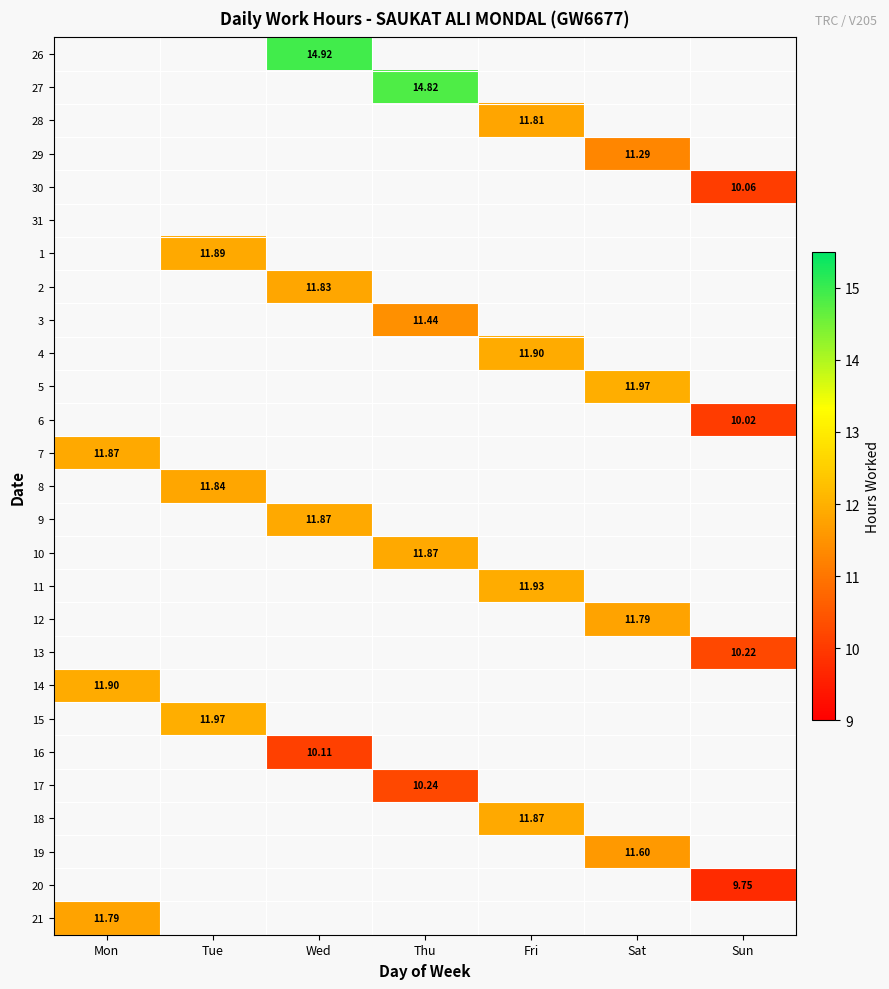

Between Sat and Mon, which is larger?

Mon